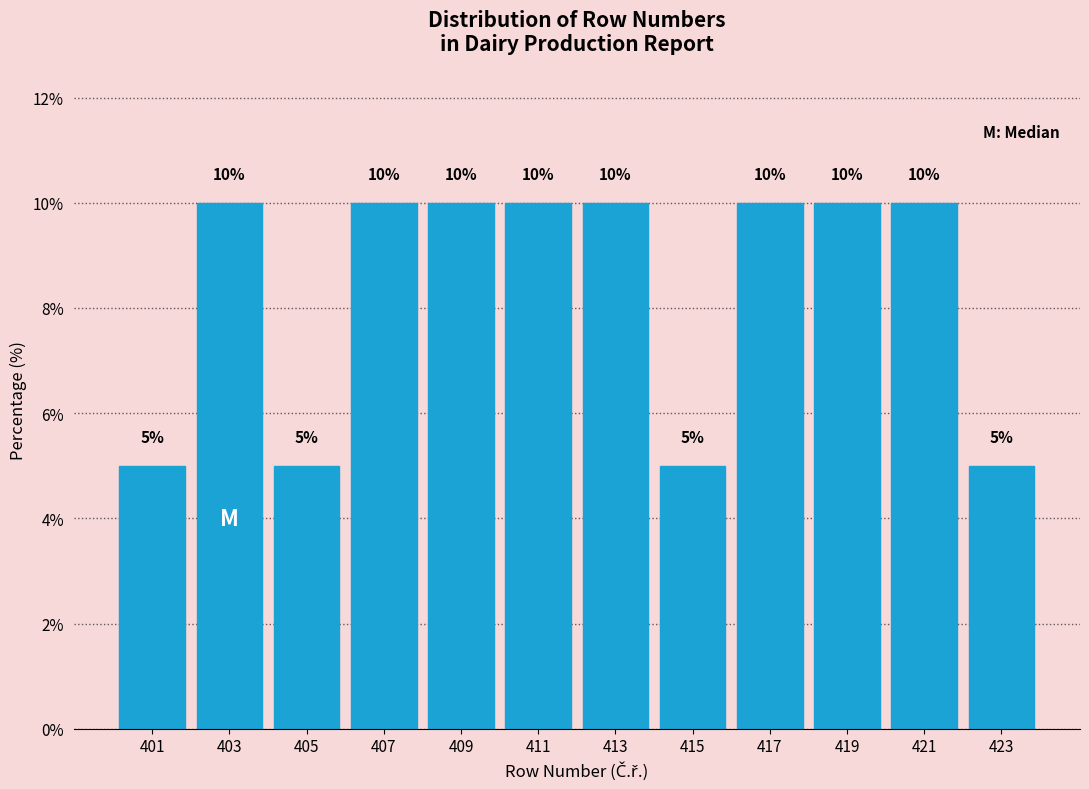

Reading left to right, transcribe this chart: for each bar, give the range it covers on the x-axis and its height.

400 to 402: 5
402 to 404: 10
404 to 406: 5
406 to 408: 10
408 to 410: 10
410 to 412: 10
412 to 414: 10
414 to 416: 5
416 to 418: 10
418 to 420: 10
420 to 422: 10
422 to 424: 5